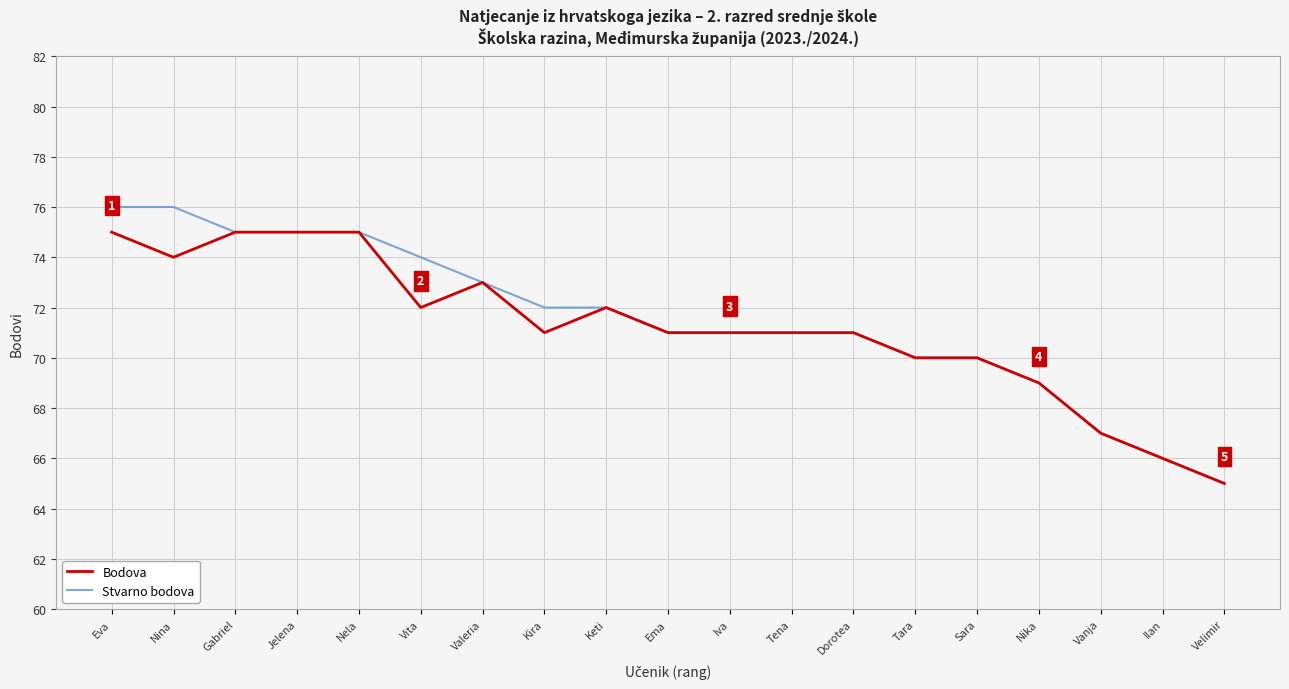

Is the value of Stvarno bodova at Vita greater than the value of Bodova at Dorotea?

Yes